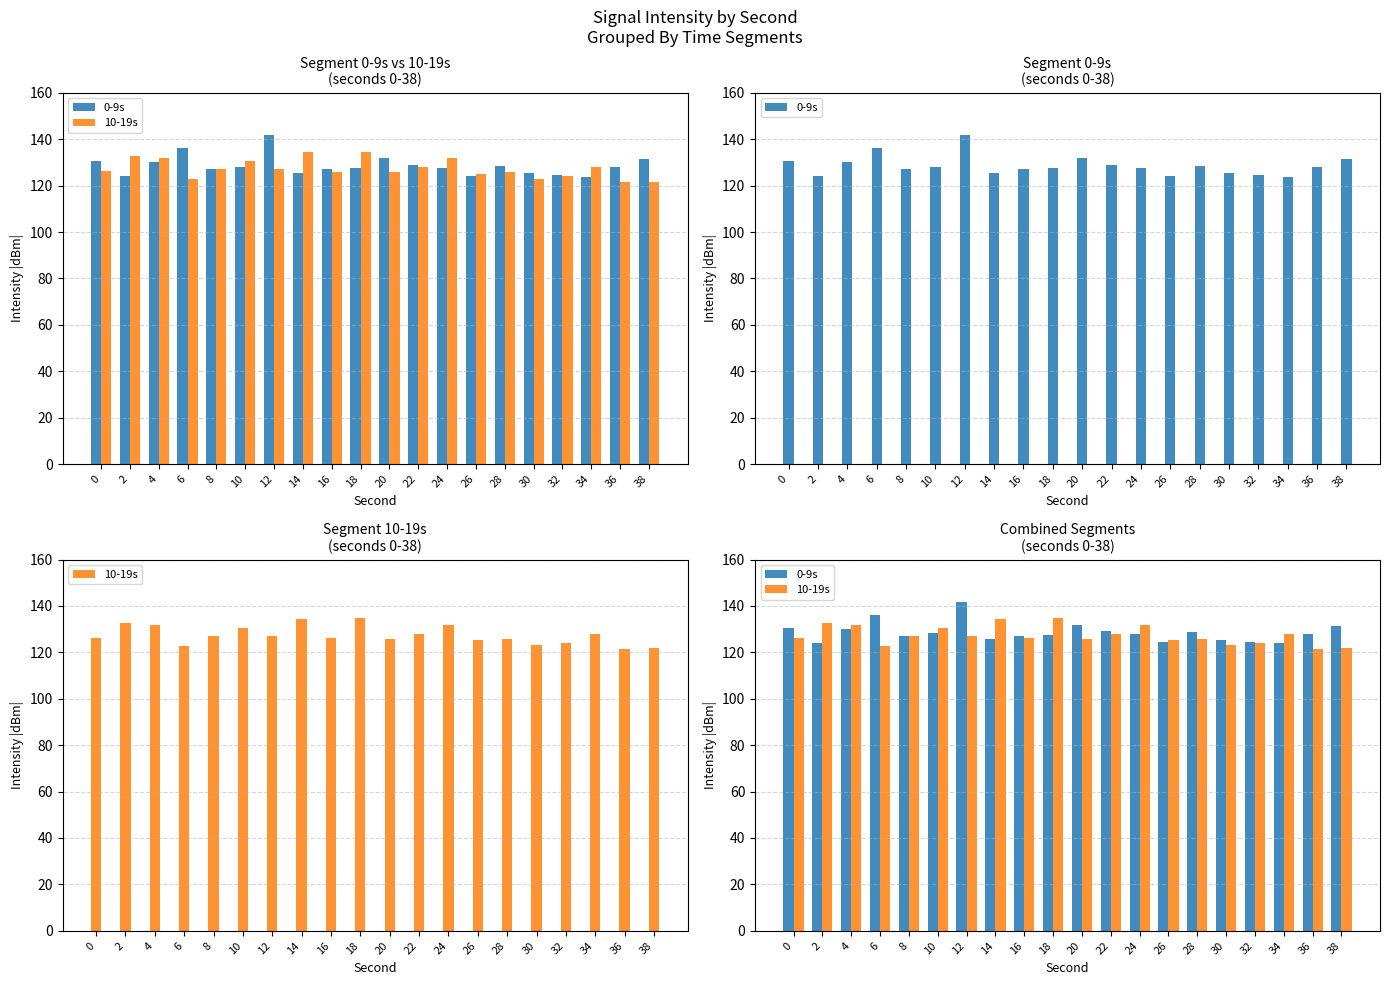

True or false: 0-9s has a value of 128.2 at 10.

True